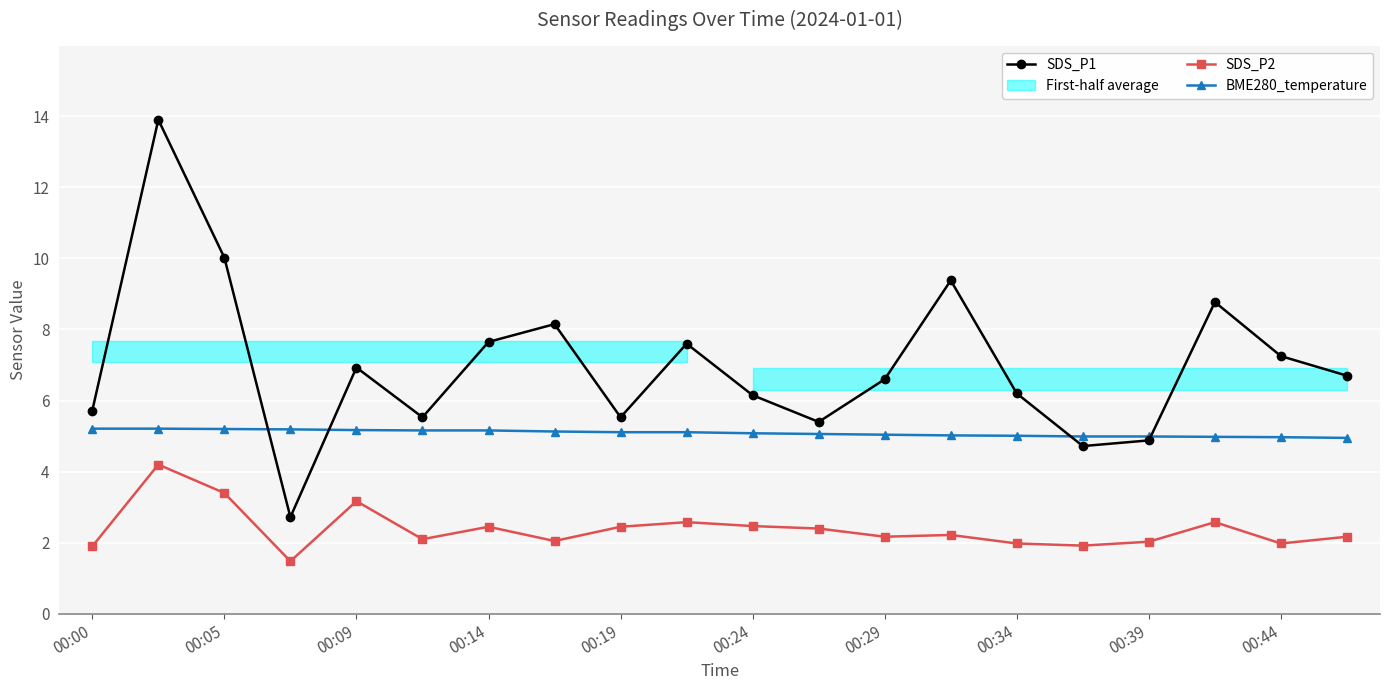

True or false: SDS_P2 and BME280_temperature intersect in this chart.

False